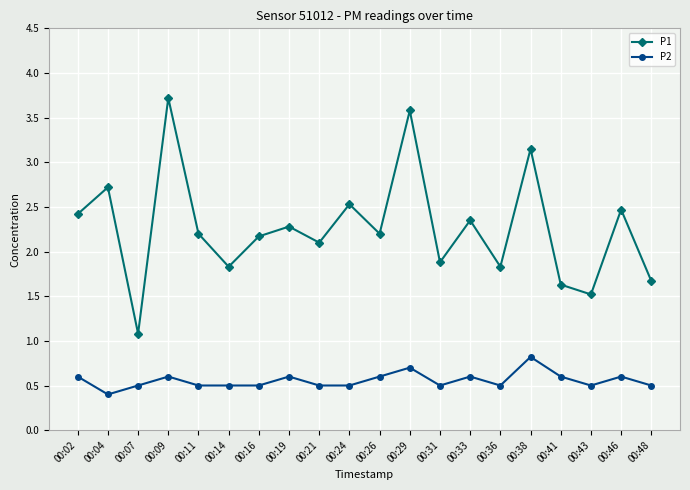

True or false: P1 and P2 cross at least once.

False